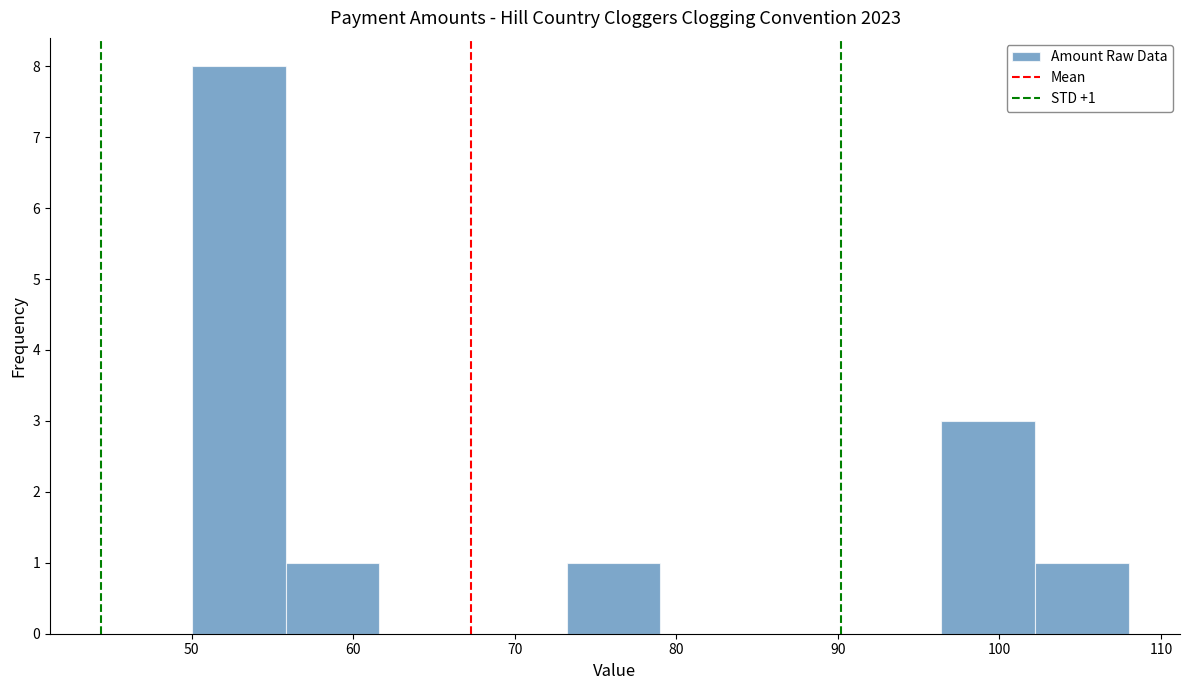

Which range on the x-axis has the tallest bar?

50.0 to 55.8